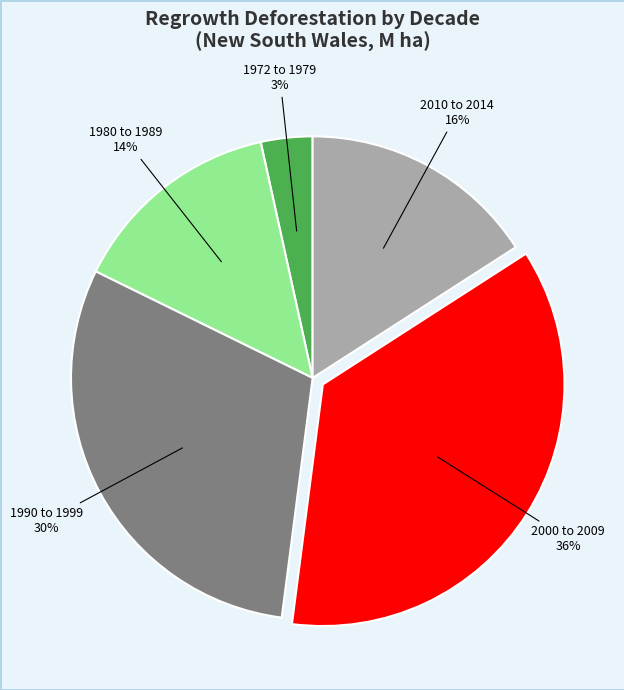

Is there a majority slice in this chart?

No